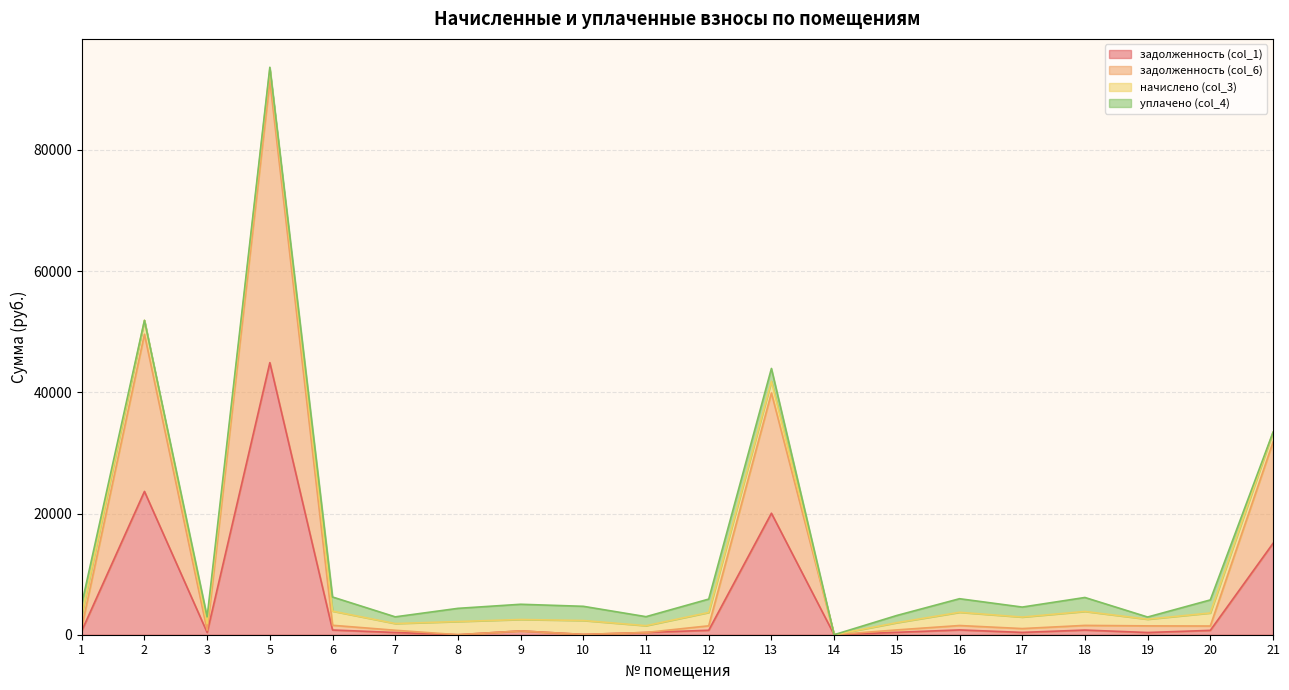

What is the value of the задолженность (col_1) point at the 6th from the left?

368.7